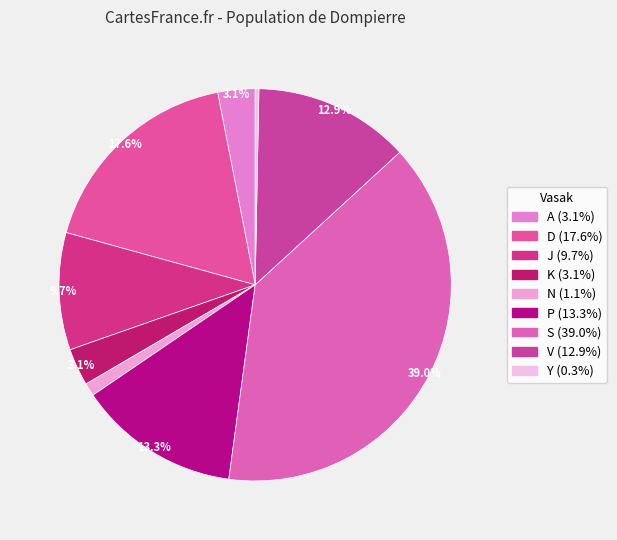

Rank the categories by value from highest to lowest.

S, D, P, V, J, A, K, N, Y